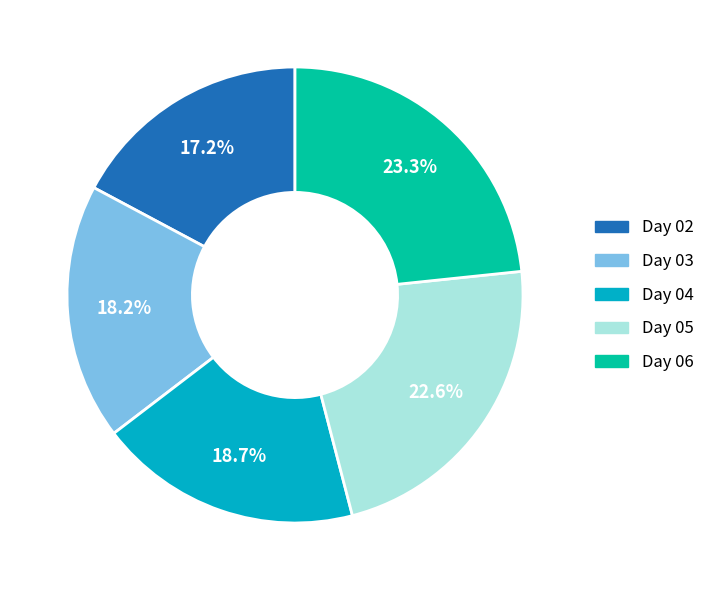

Is there a majority slice in this chart?

No